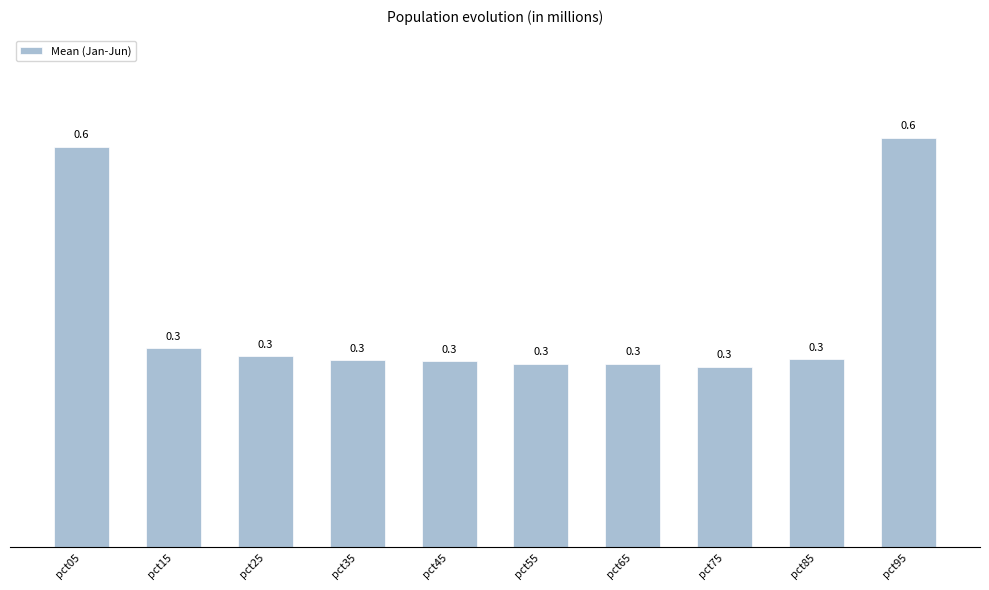

Count the values in the range 0 to 1.

10